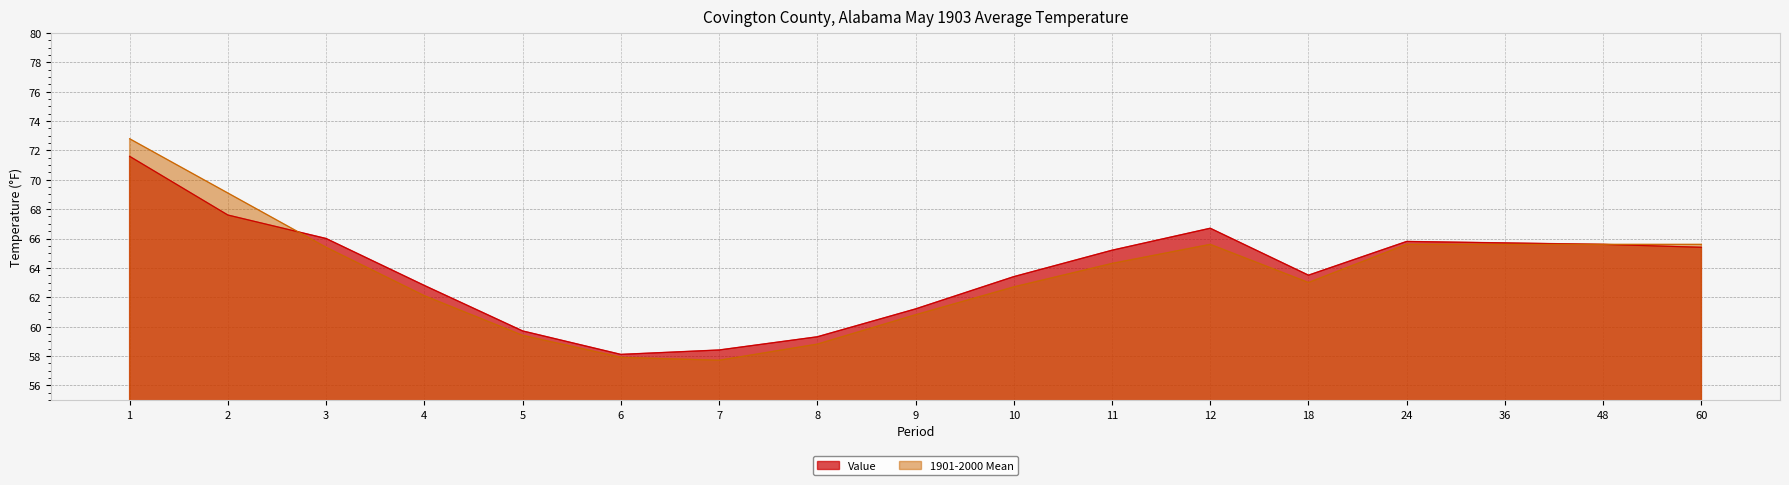

At 12, list the series in order from largest to smallest.

Value, 1901-2000 Mean